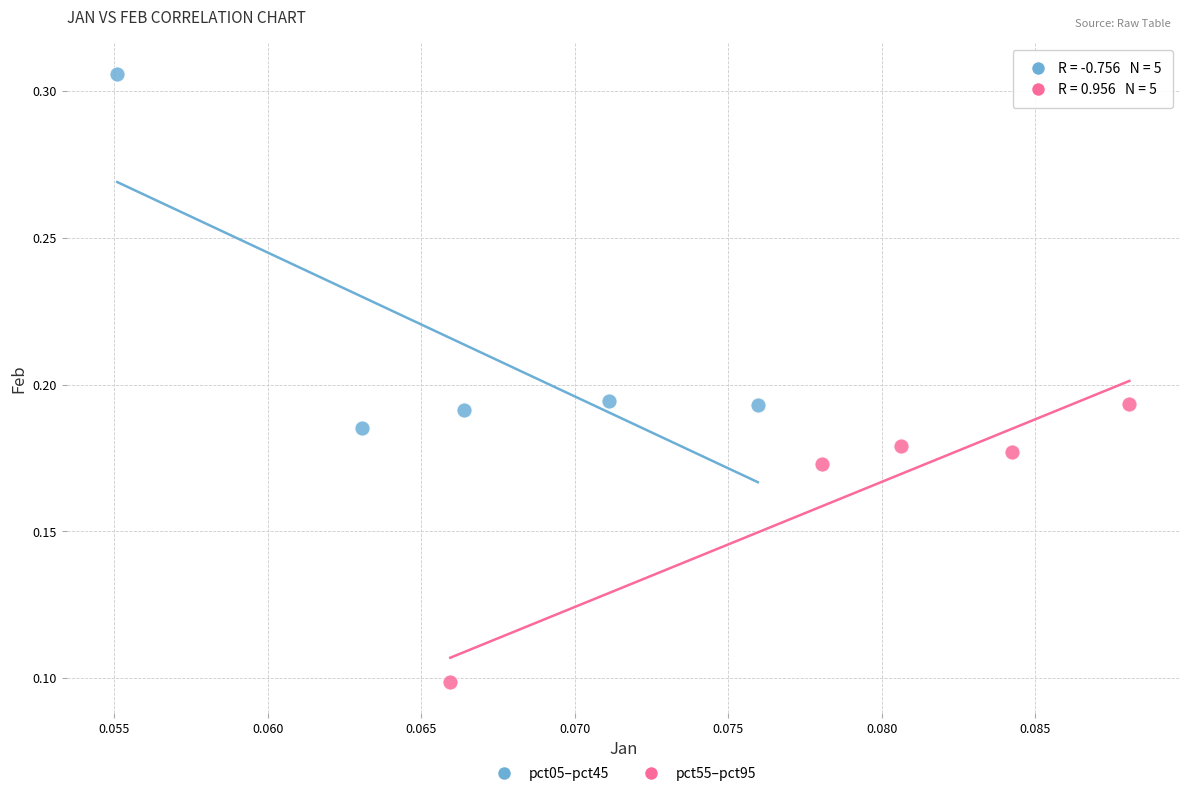

Which series has the widest spread of Y values?

pct05–pct45